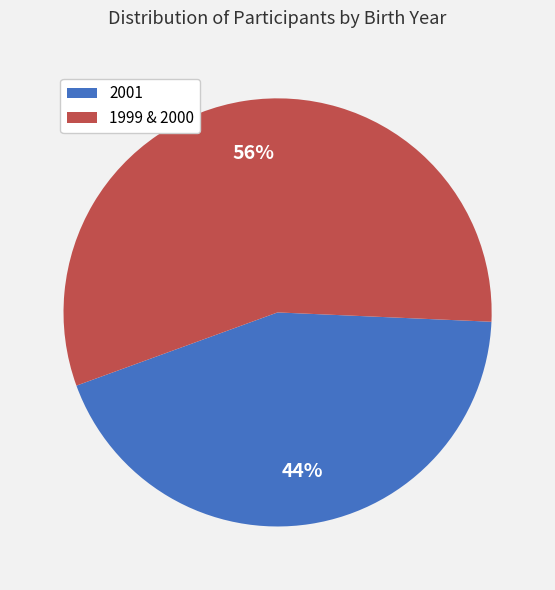

The 2001 slice represents 76% of the pie. True or false?

False